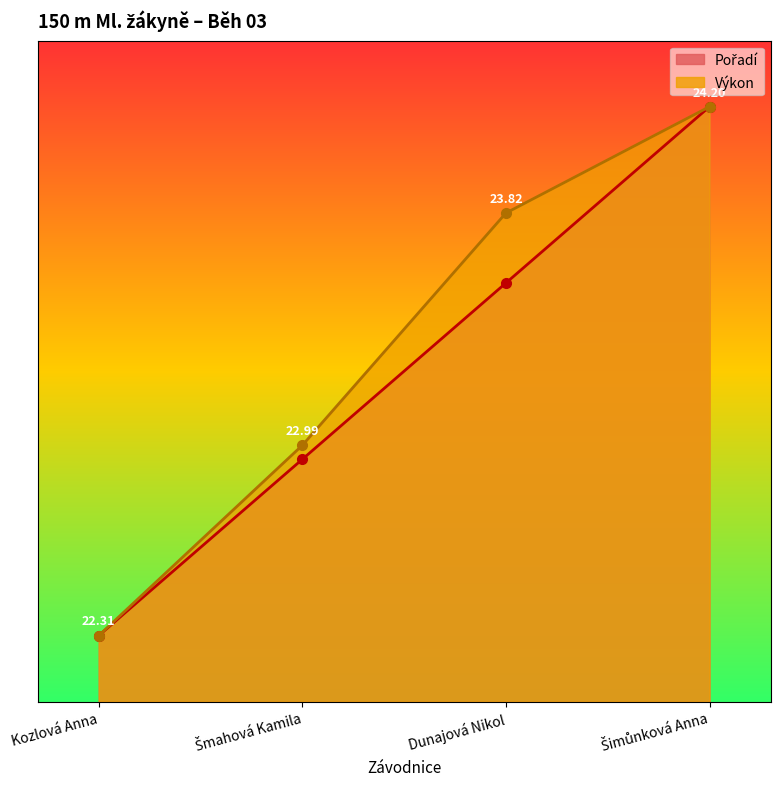

What are all the series names shown in the legend?

Pořadí, Výkon